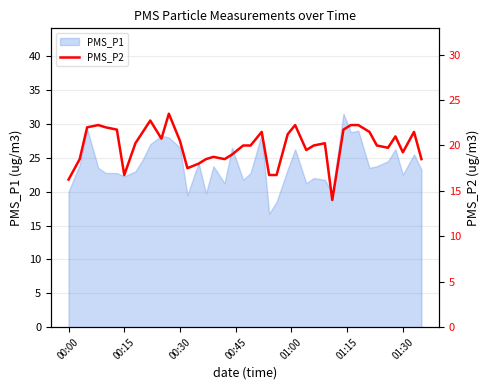

The chart shows a value of 31.0 at 00:30. True or false?

False